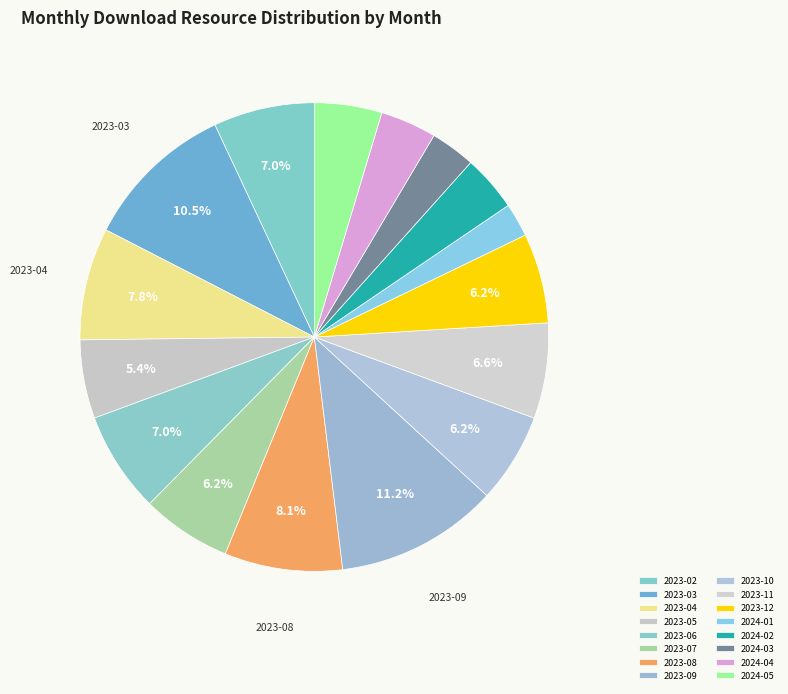

Does any single category account for the majority?

No